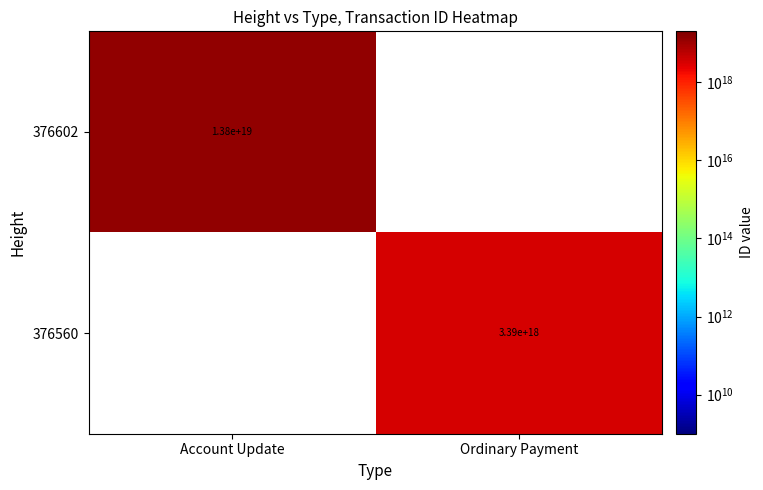

Is the value of 376602 at Account Update greater than the value of 376560 at Ordinary Payment?

Yes